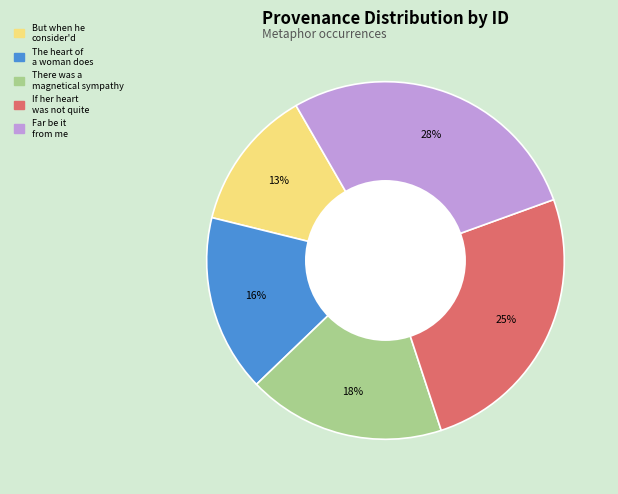

Combined, do But when he consider'd and There was a magnetical sympathy account for over 50%?

No